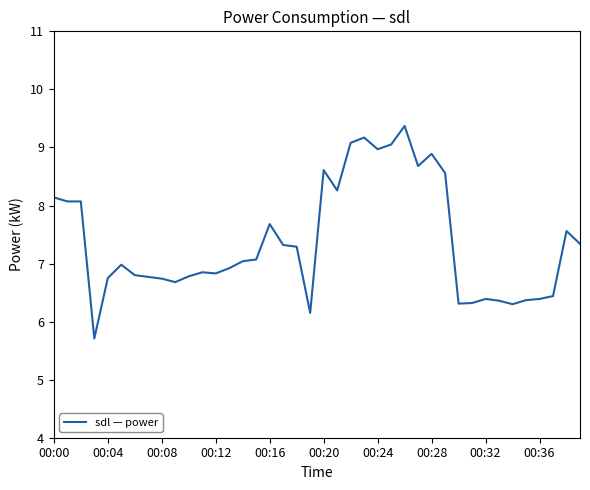

What is the greatest value displayed?

9.4